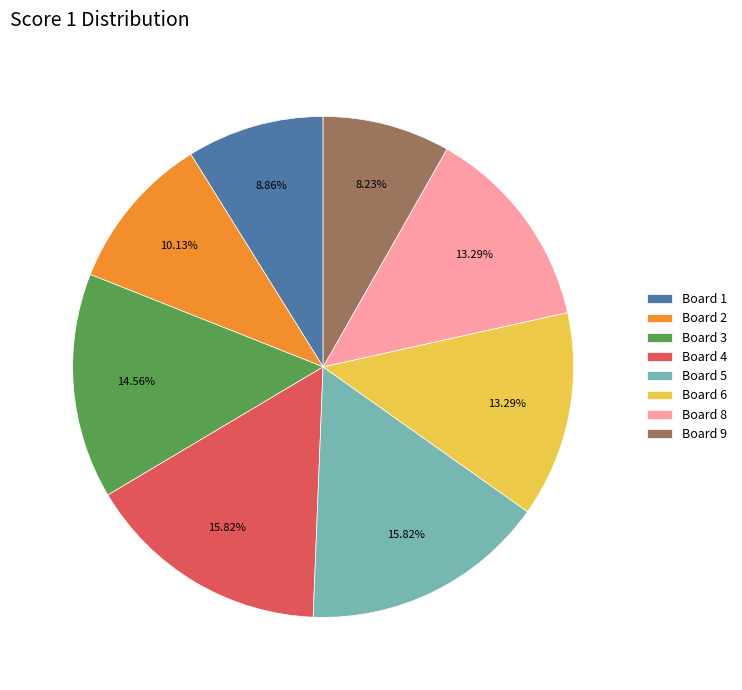

Is there a majority slice in this chart?

No